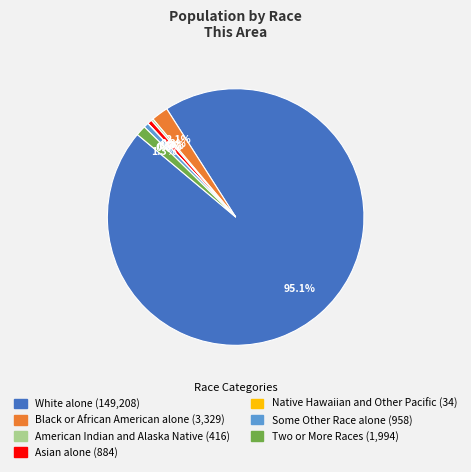

Approximately how many times larger is the value at White alone compared to Some Other Race alone?

155.7